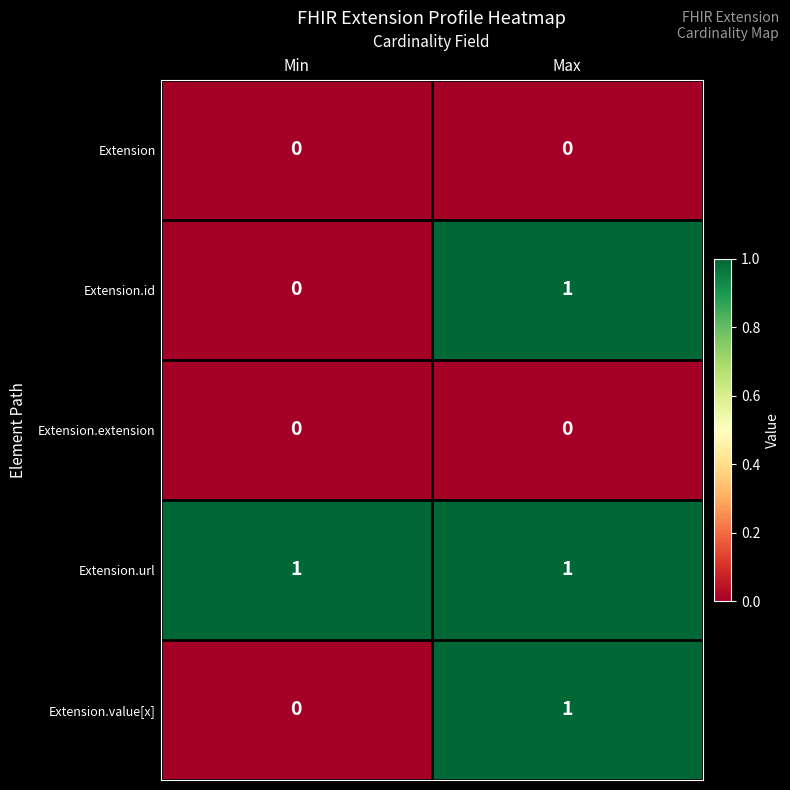

Which series has the largest total across all categories?

Extension.url